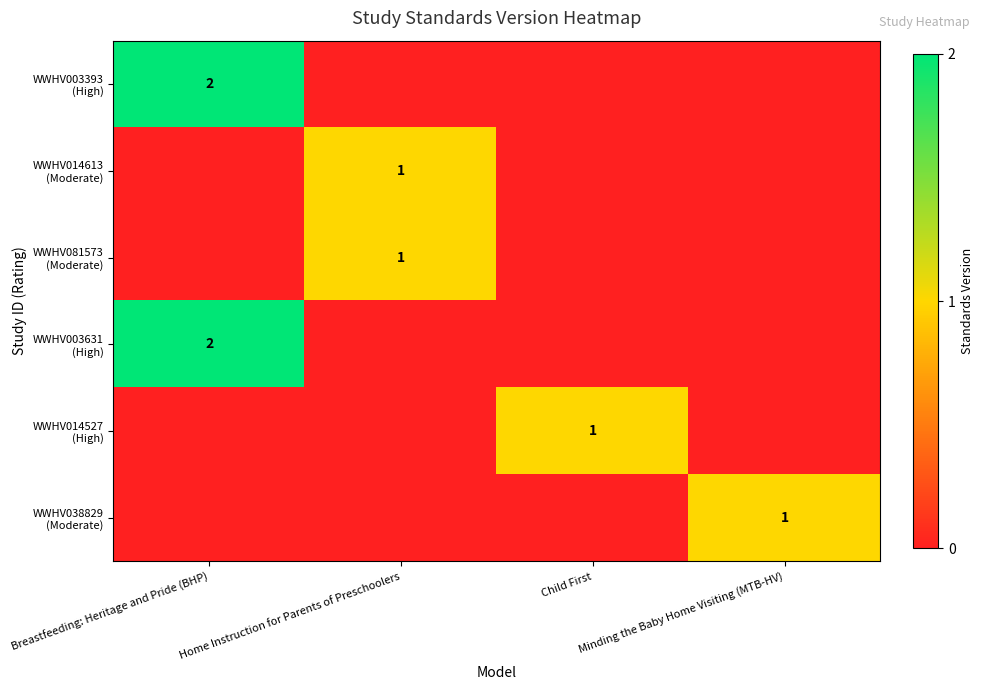

At which category does the chart reach its minimum across all series?

Home Instruction for Parents of Preschoolers